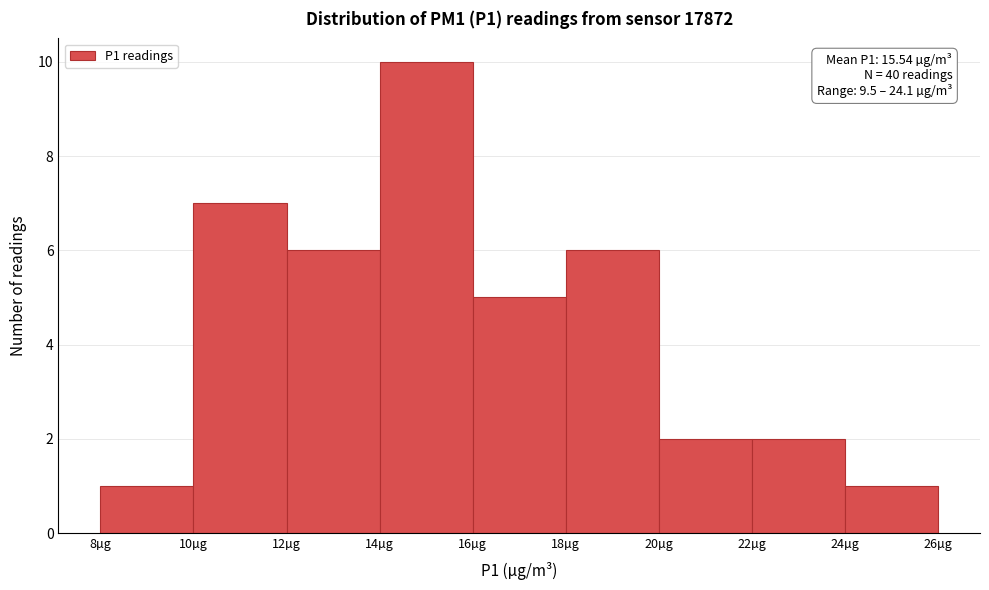

Which range on the x-axis has the tallest bar?

14 to 16